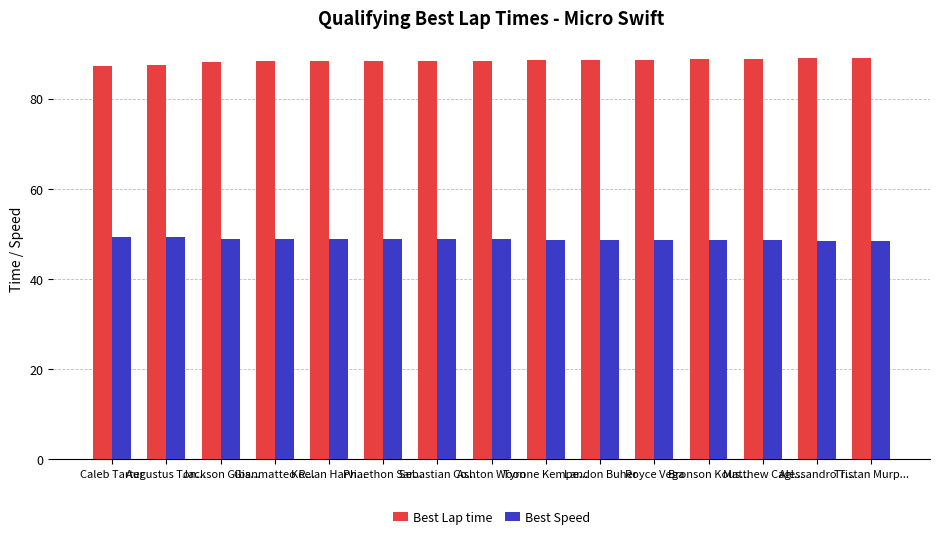

How many bars are there in total?

30